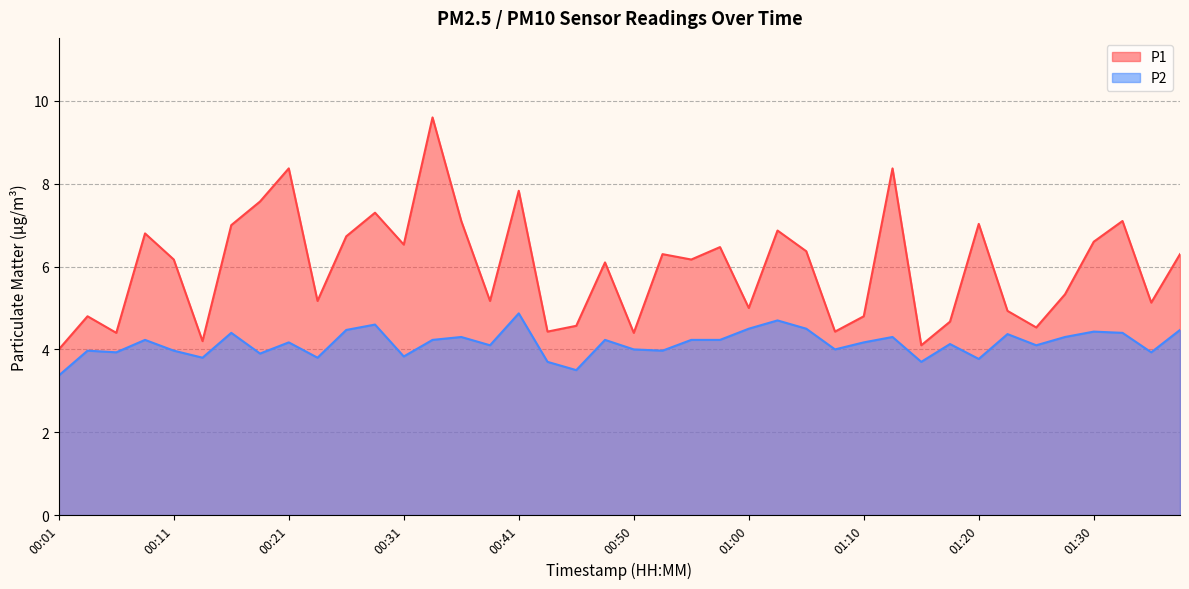

How many categories are shown in the chart?

40